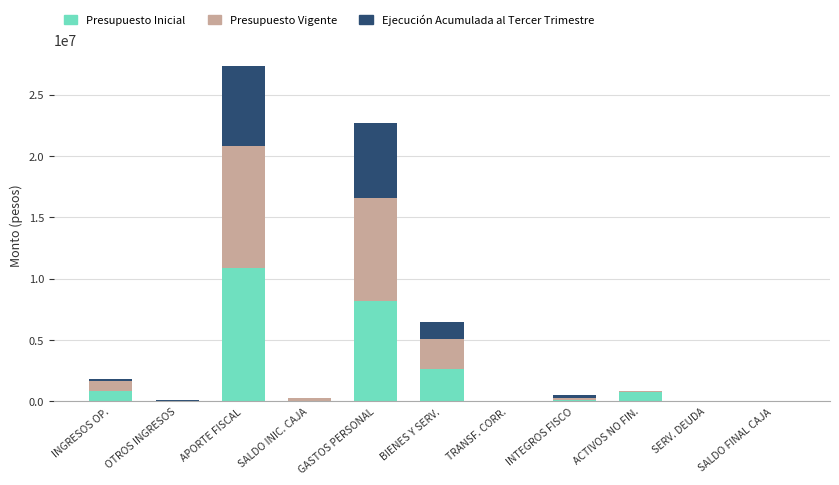

At which category is the sum across all series the highest?

APORTE FISCAL